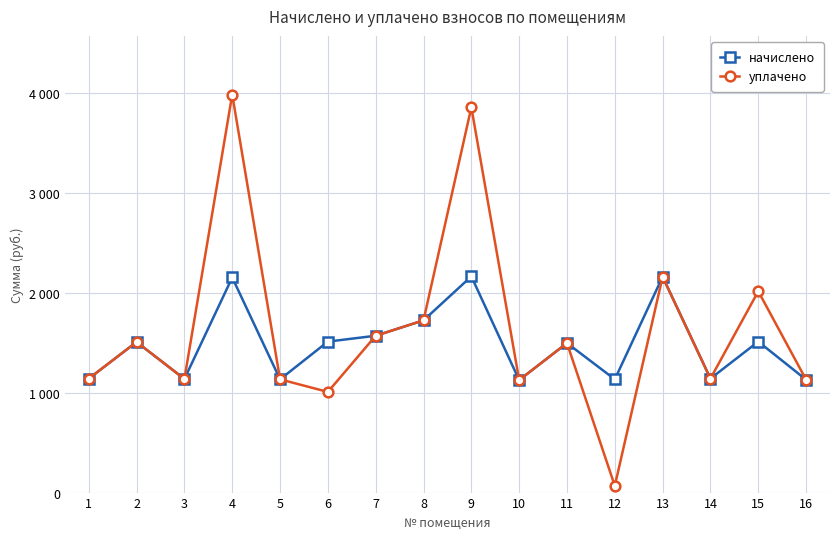

Rank the series by their maximum value, from highest to lowest.

уплачено, начислено